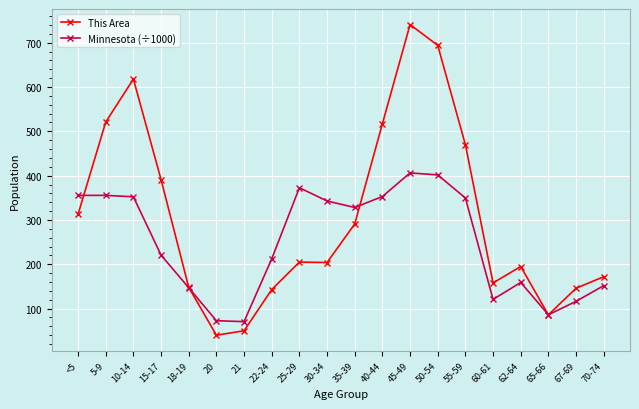

Rank the series by their average value, from highest to lowest.

This Area, Minnesota (÷1000)